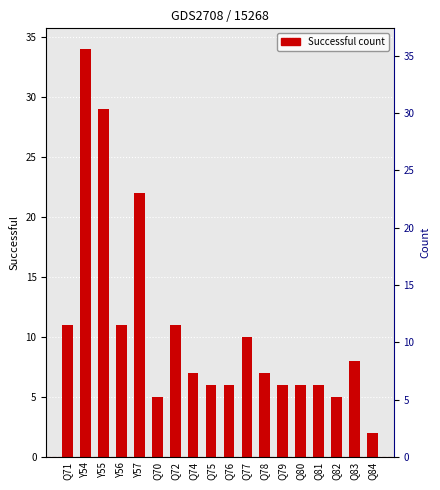

The chart shows a value of 12 at Q78. True or false?

False